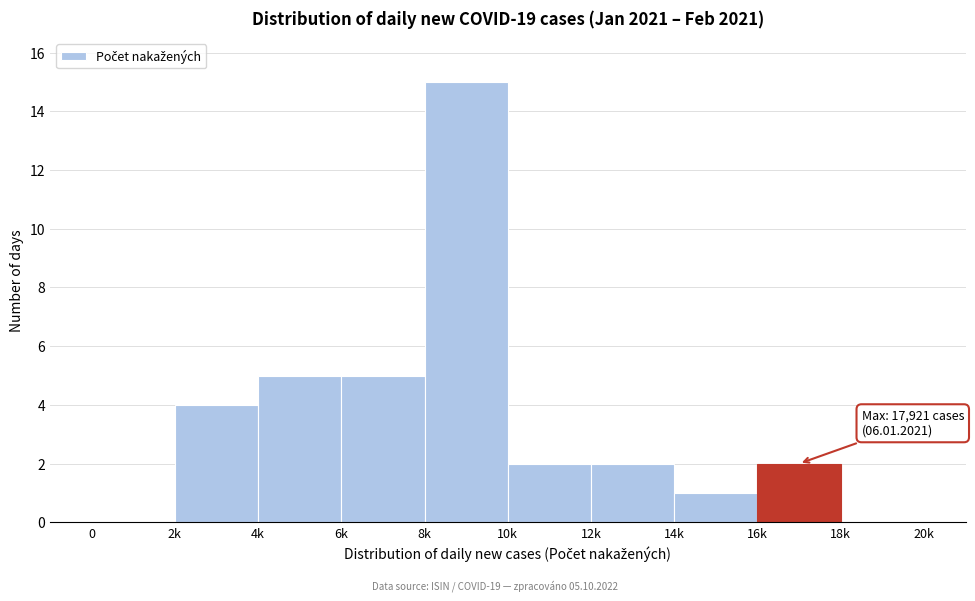

Reading left to right, transcribe all the data shown in this chart.

0=0	2k=4	4k=5	6k=5	8k=15	10k=2	12k=2	14k=1	16k=2	18k=0